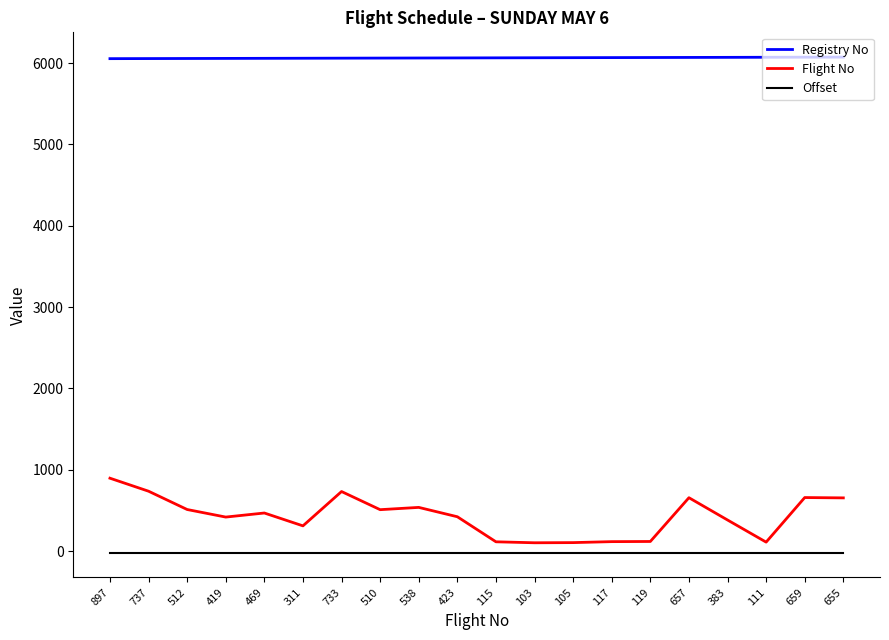

Which series has the largest range (max minus min)?

Flight No